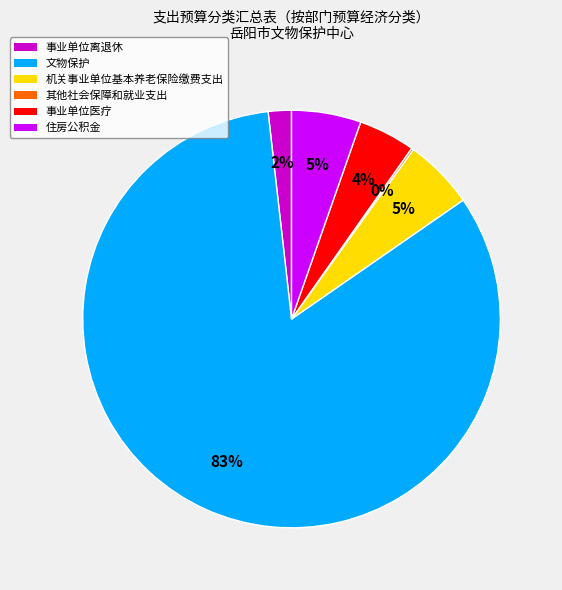

Do 文物保护 and 事业单位离退休 together represent more than half of the pie?

Yes